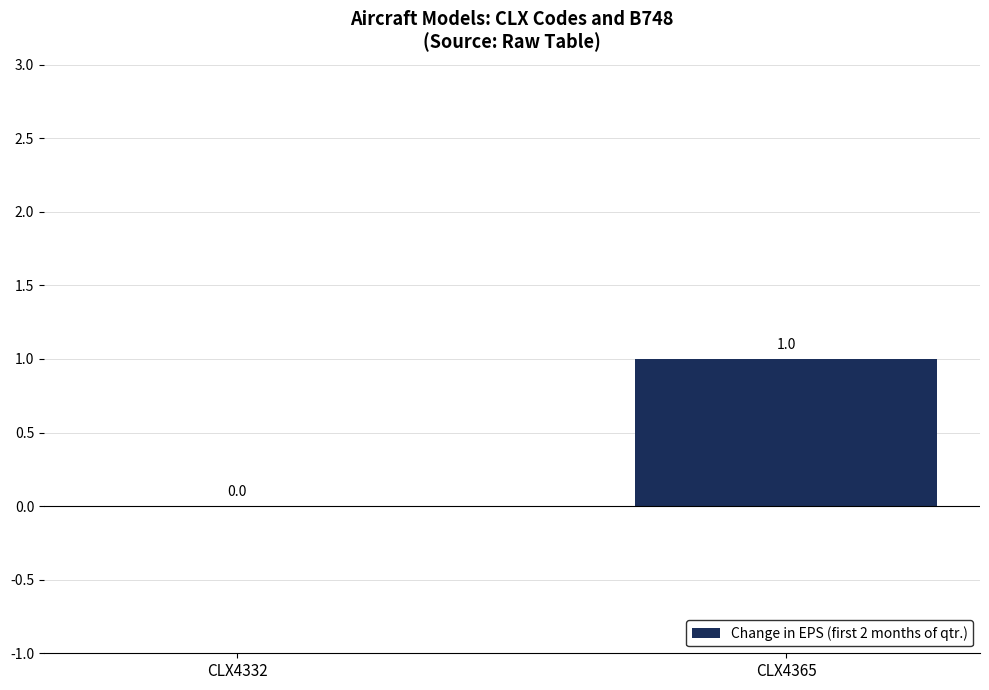

How many series are shown in this chart?

1